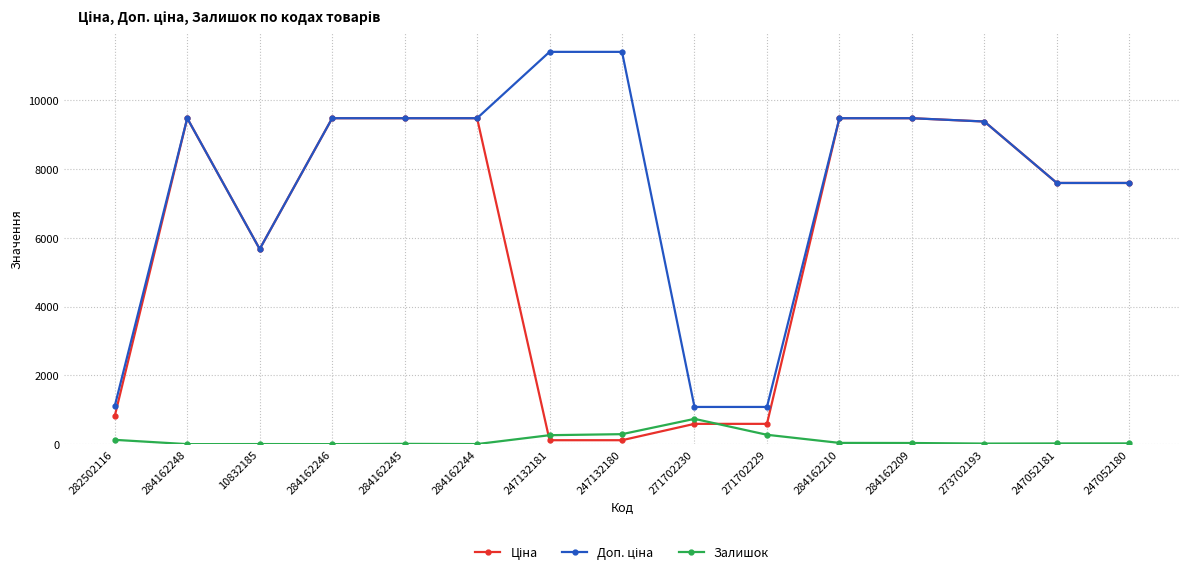

True or false: Залишок has more than 1 interior local peaks.

True